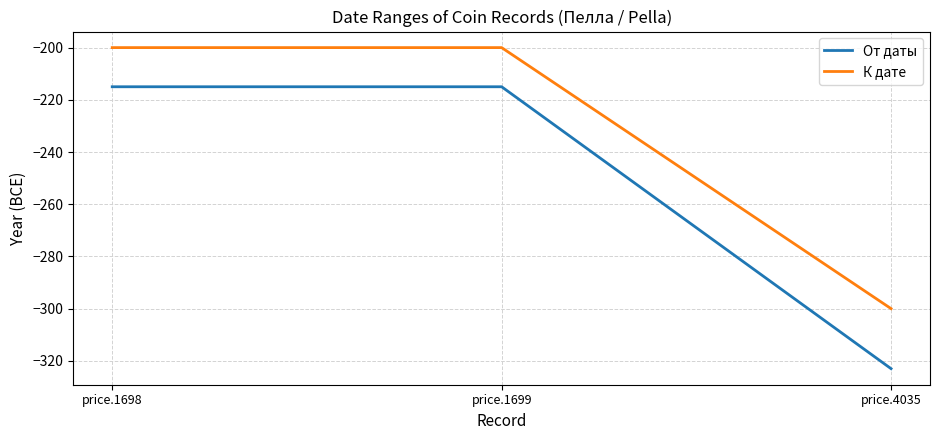

What is the maximum value shown in the chart?

-200